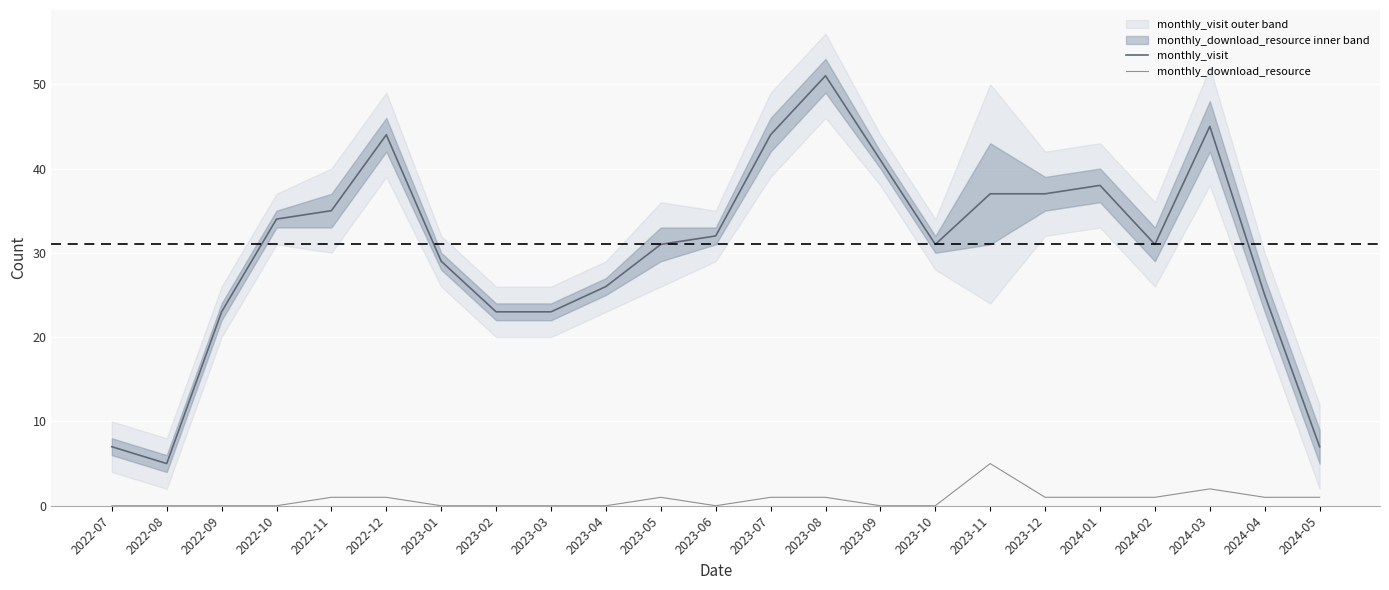

At how many categories does at least one series exceed 24?

17